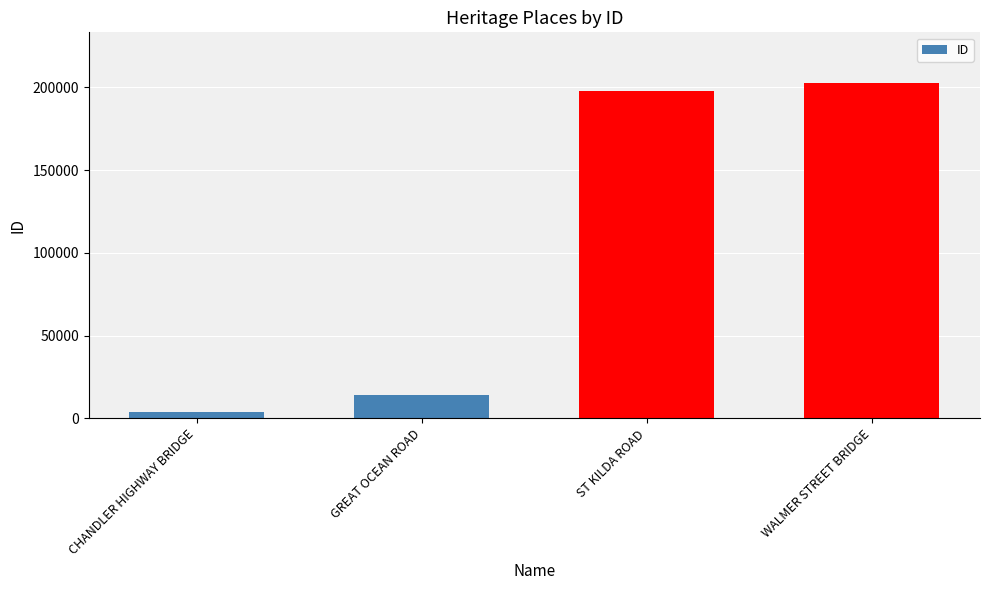

What is the smallest value displayed?

3861